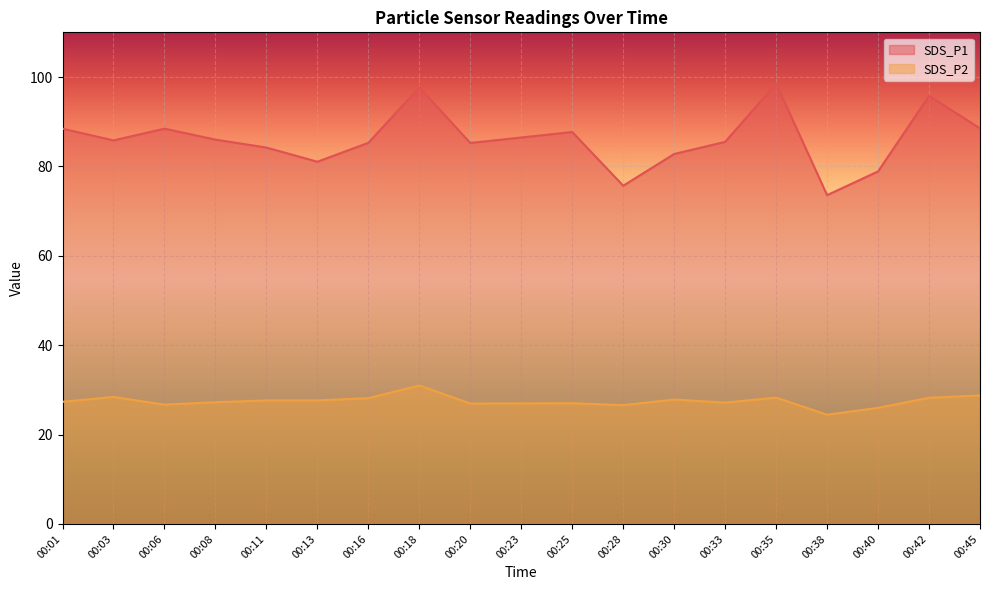

How many lines are shown in the chart?

2